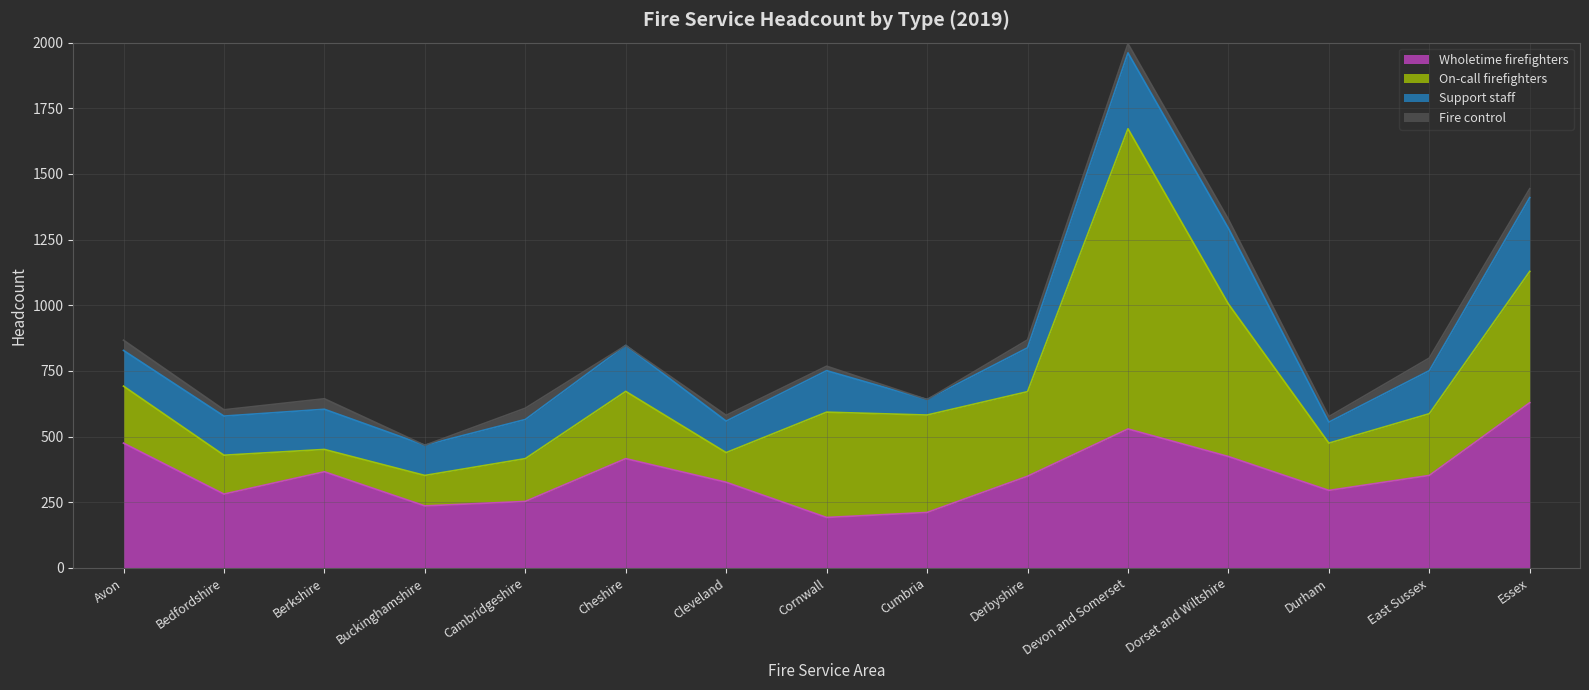

List the series in order of their peak value, highest first.

On-call firefighters, Wholetime firefighters, Support staff, Fire control